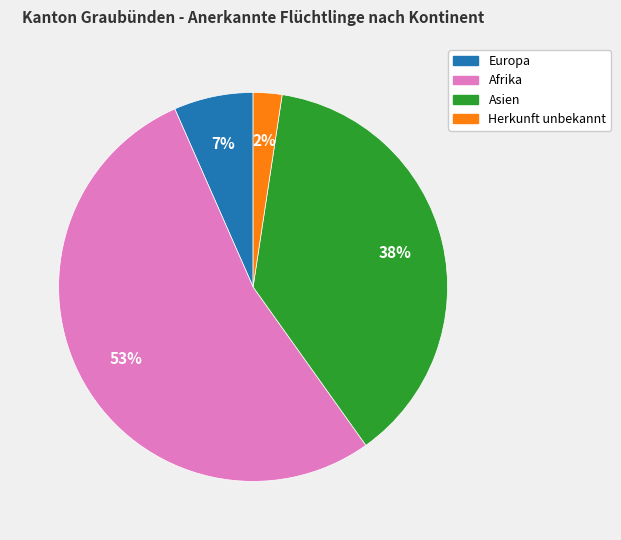

The Asien slice represents 38% of the pie. True or false?

True